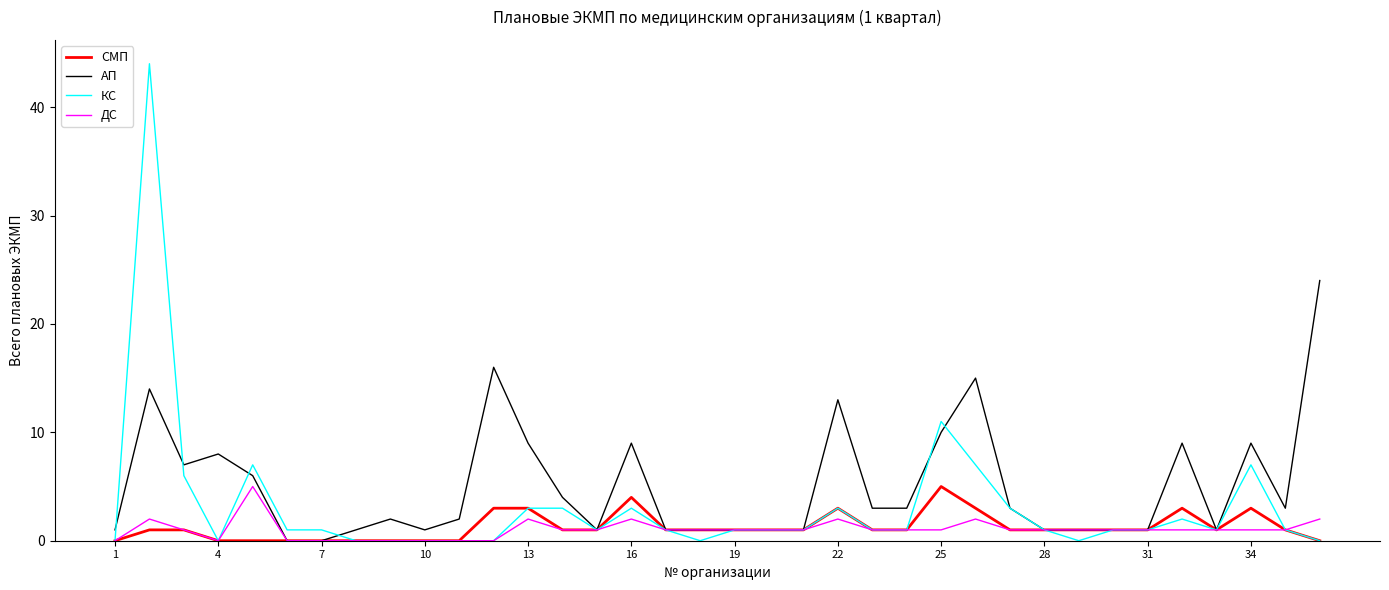

How many СМП values are between 0 and 1?

28